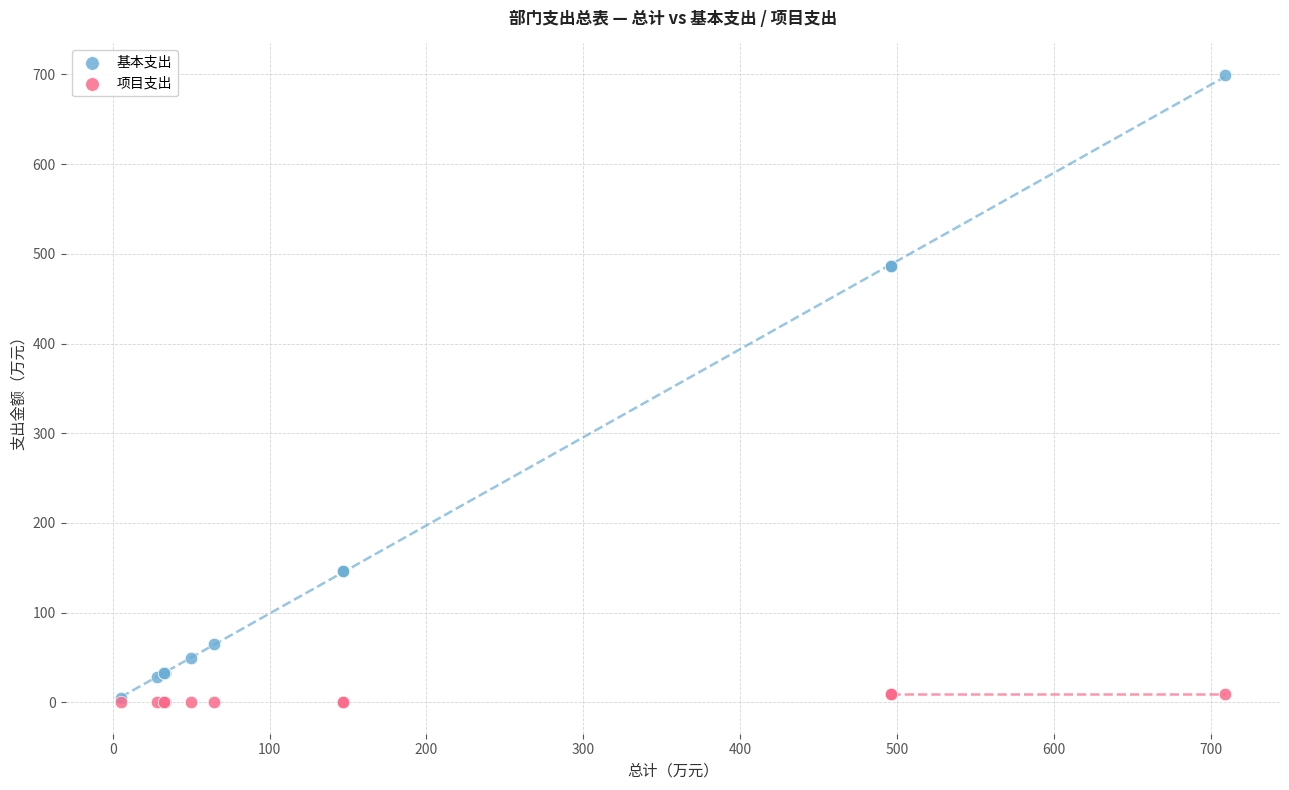

Which series has the widest spread of Y values?

基本支出